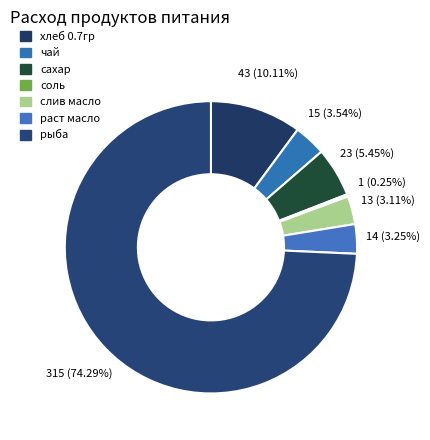

How many slices are in this pie chart?

7